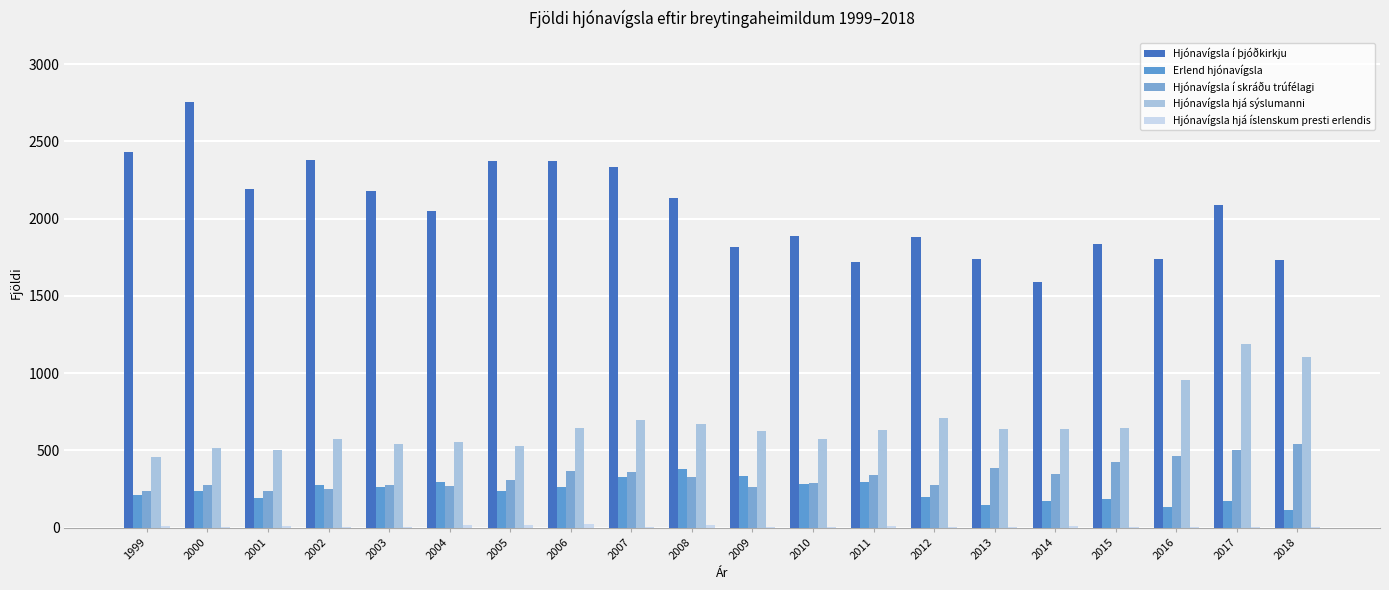

What is the average value of the Hjónavígsla hjá sýslumanni series?

670